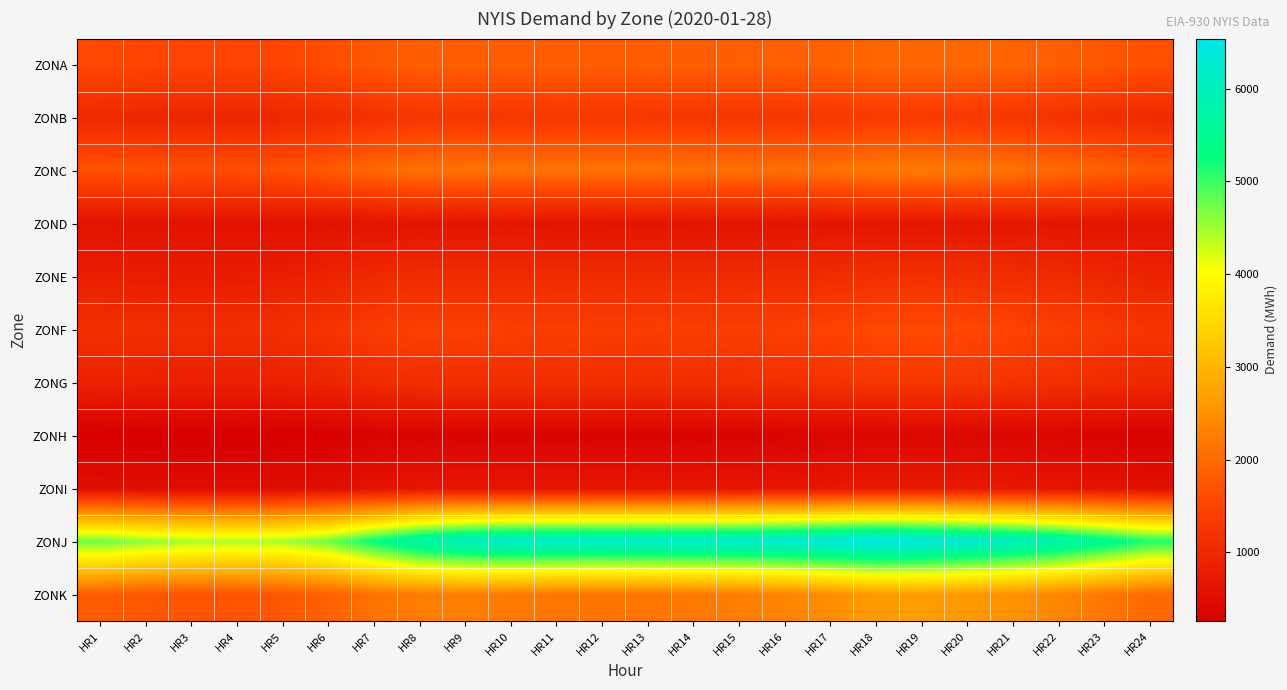

What is the total value across all series at HR16?

19100